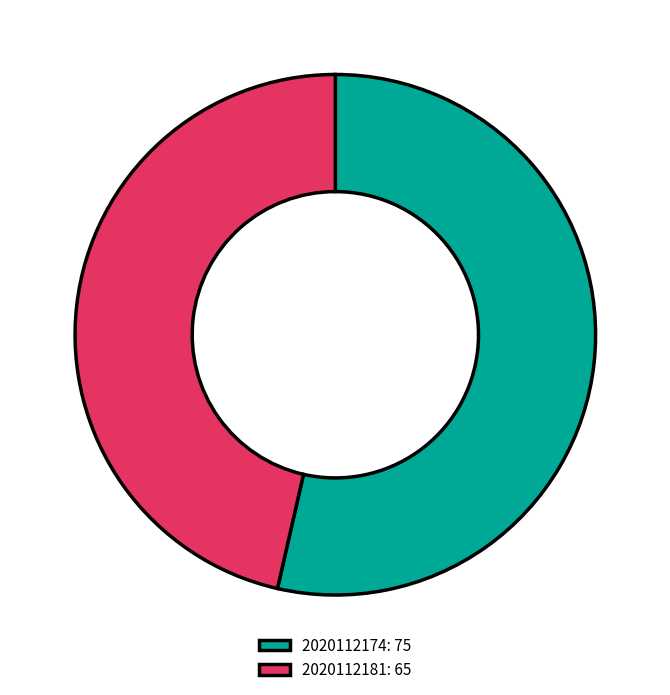

The 2020112181 slice represents 61% of the pie. True or false?

False